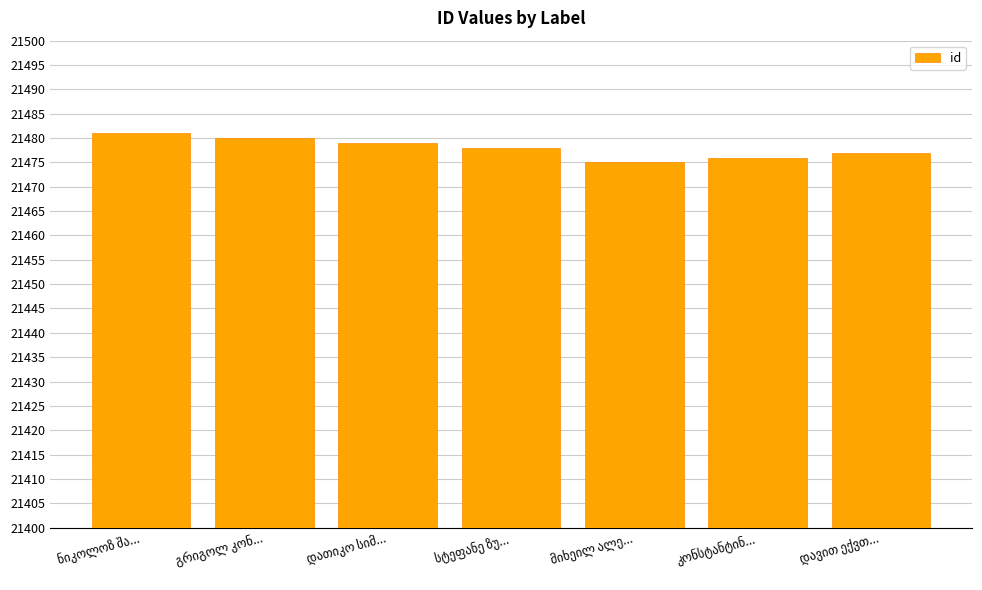

What is the minimum value shown in the chart?

21475